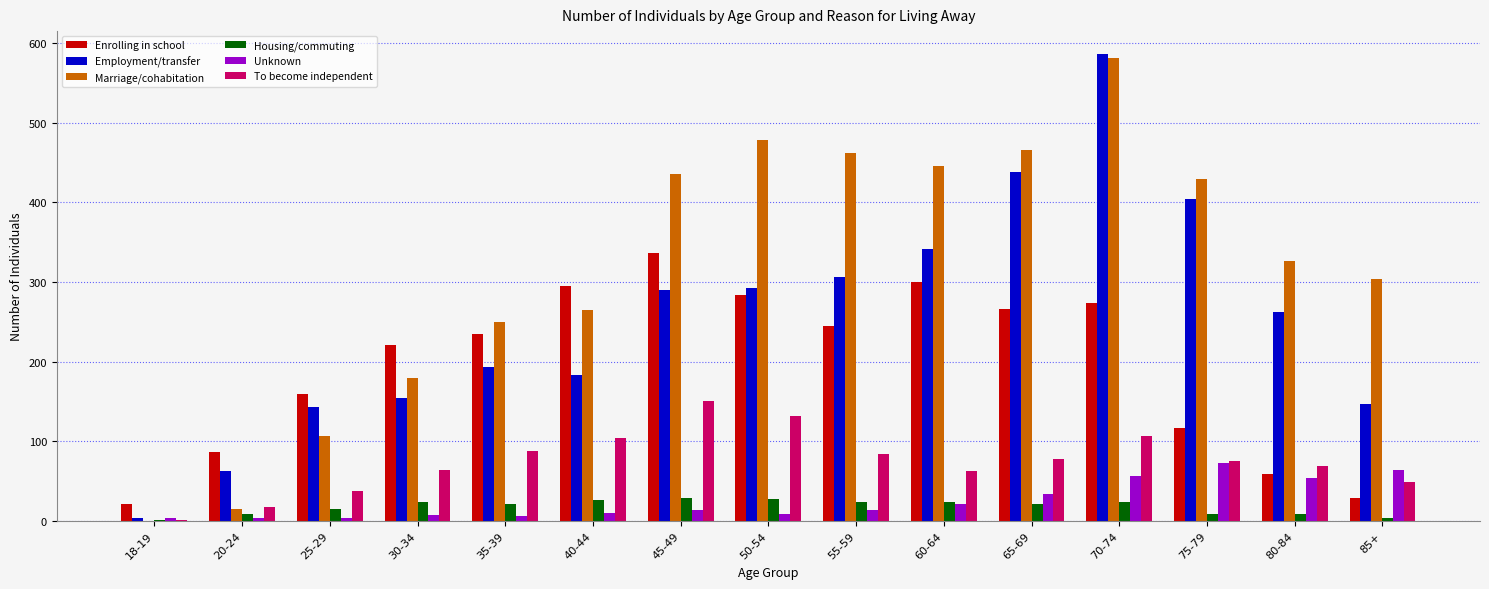

True or false: Enrolling in school has a value of 218 at 45-49.

False